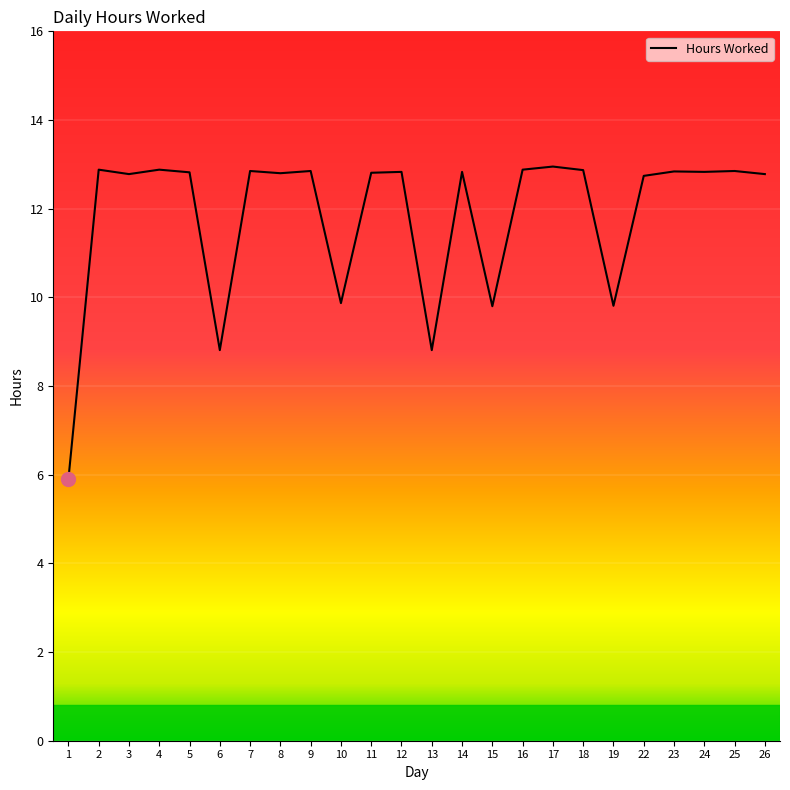

What is the minimum value shown in the chart?

5.9